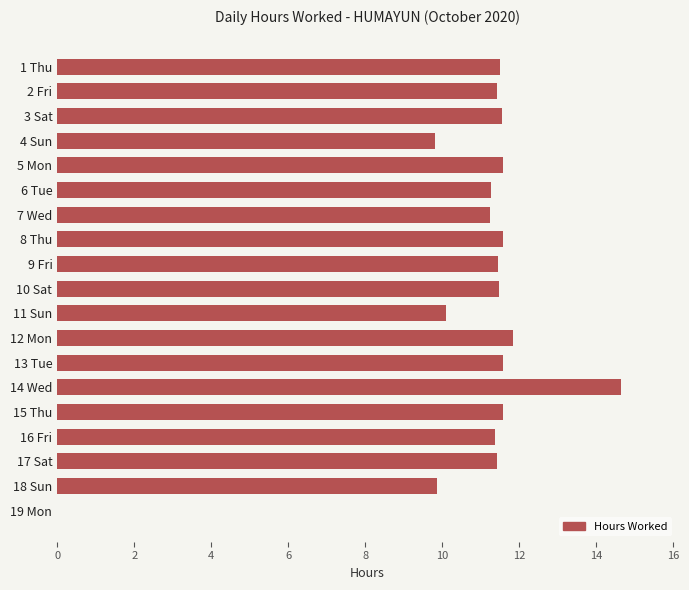

What is the sum of the values at 8 Thu and 7 Wed?

22.8